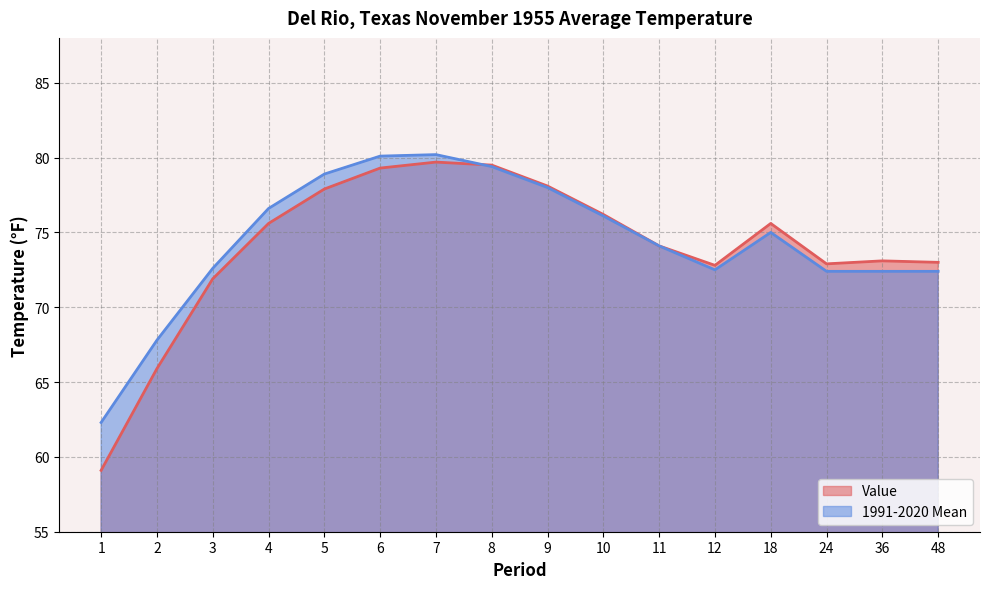

Is it true that Value equals 43.3 at 24?

False